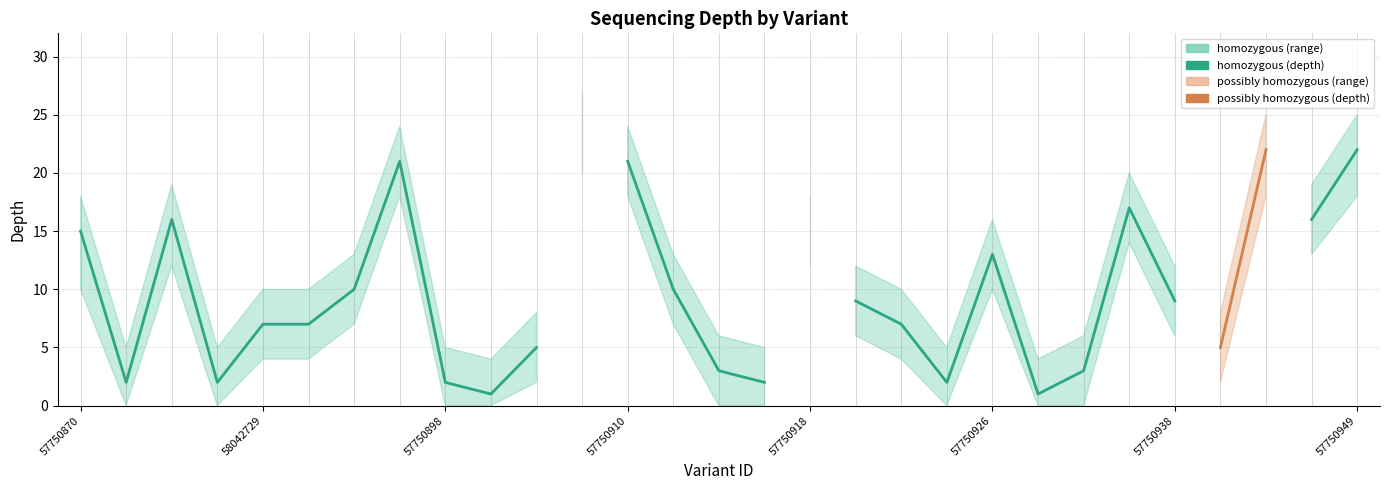

At 57750949, list the series in order from largest to smallest.

homozygous (depth), possibly homozygous (depth)